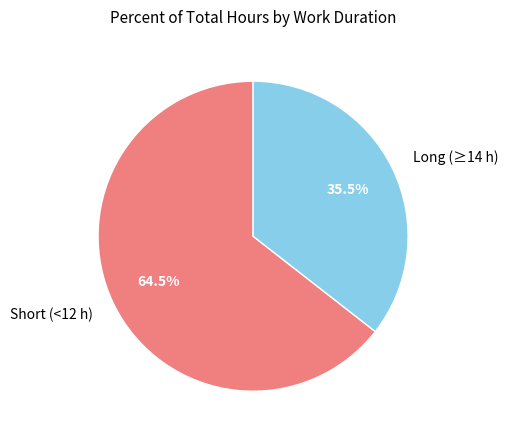

Rank the categories by value from lowest to highest.

Long (≥14 h), Short (<12 h)